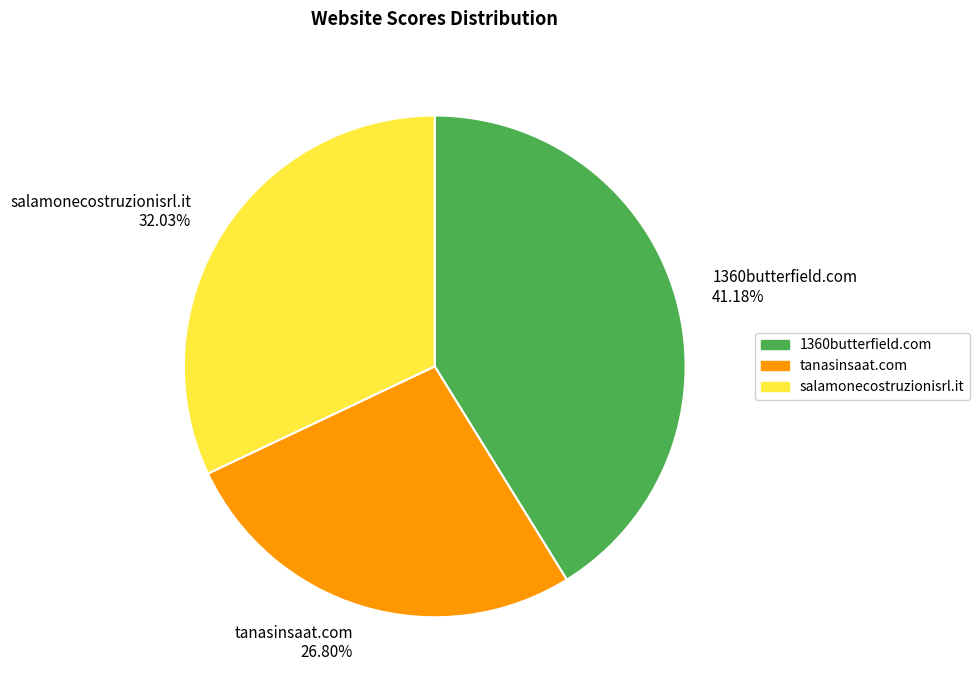

What percentage is NOT represented by 1360butterfield.com?

58.8%